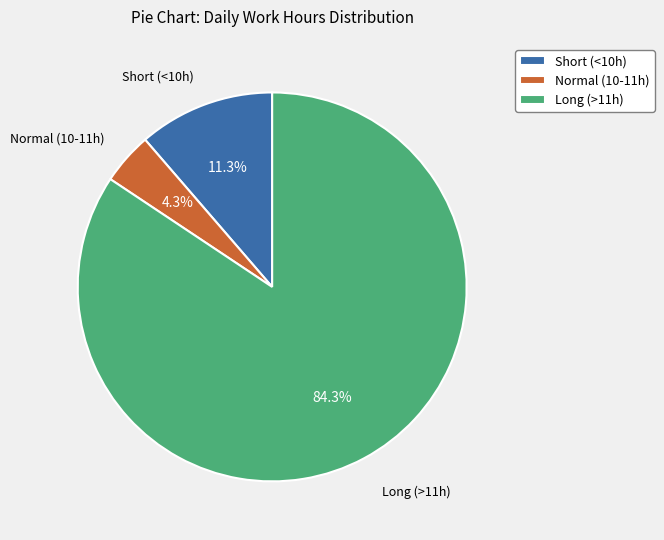

Which has a higher value, Long (>11h) or Normal (10-11h)?

Long (>11h)